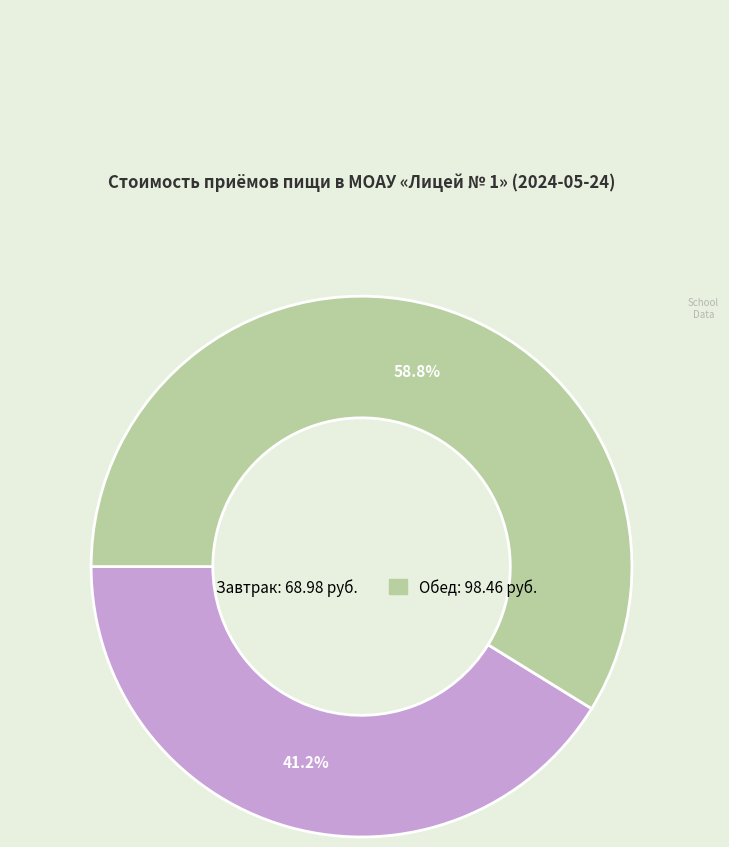

Rank the categories by value from highest to lowest.

Обед, Завтрак